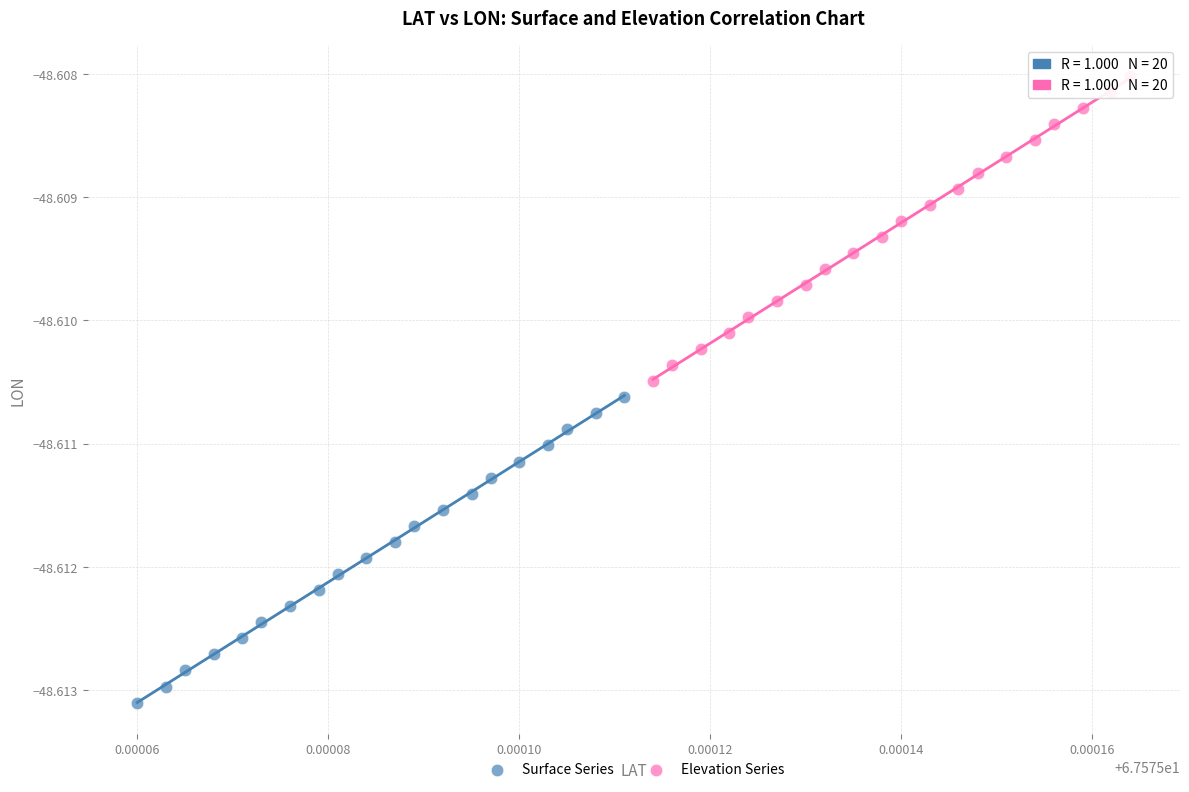

Which series contains the lowest Y value?

Surface Series